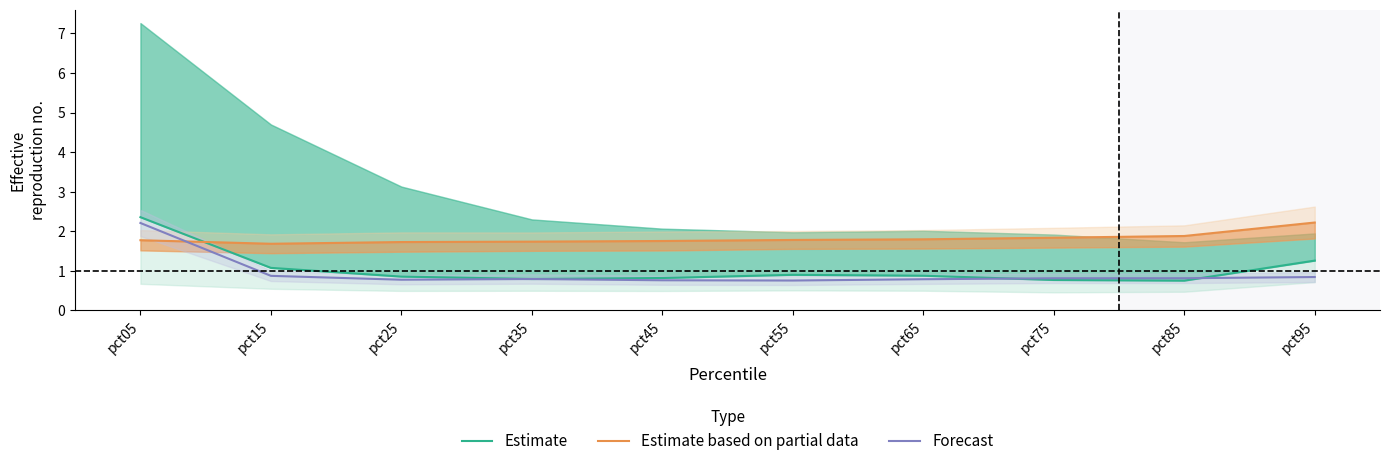

Is the value of Forecast at pct75 greater than the value of Estimate based on partial data at pct95?

No